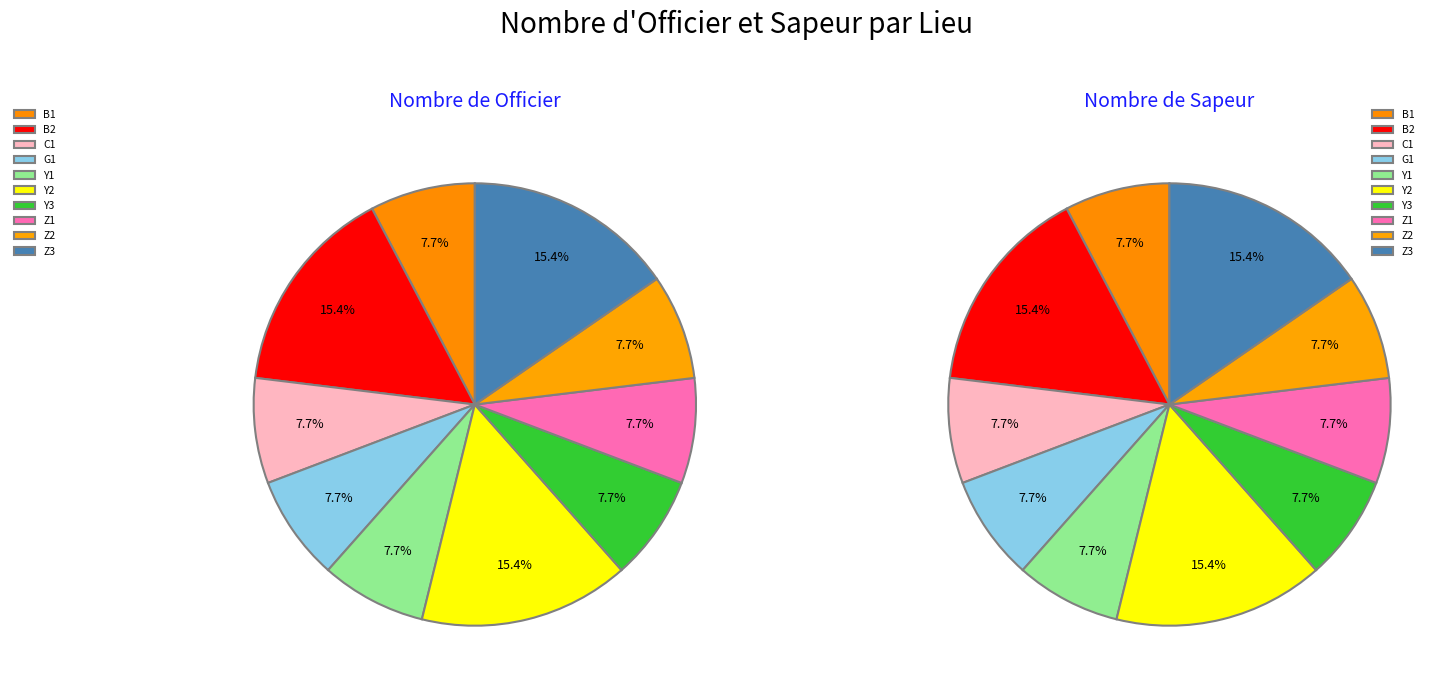

How much of the chart is everything except 2?

92.3%